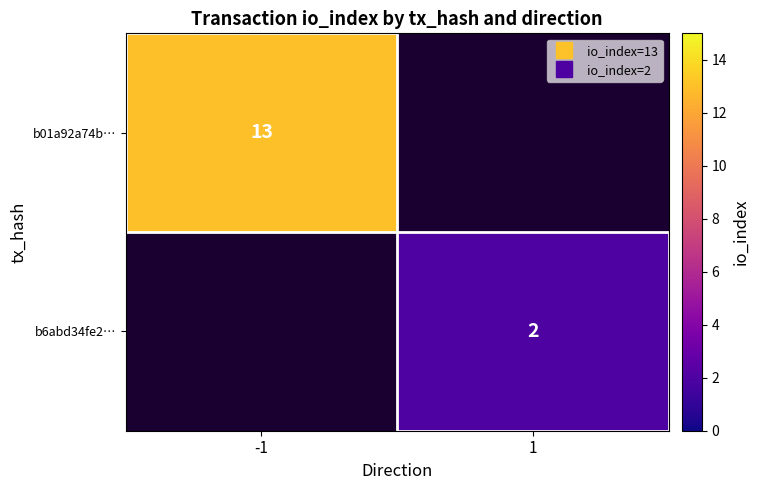

List the series in order of their peak value, highest first.

b01a92a74b…, b6abd34fe2…